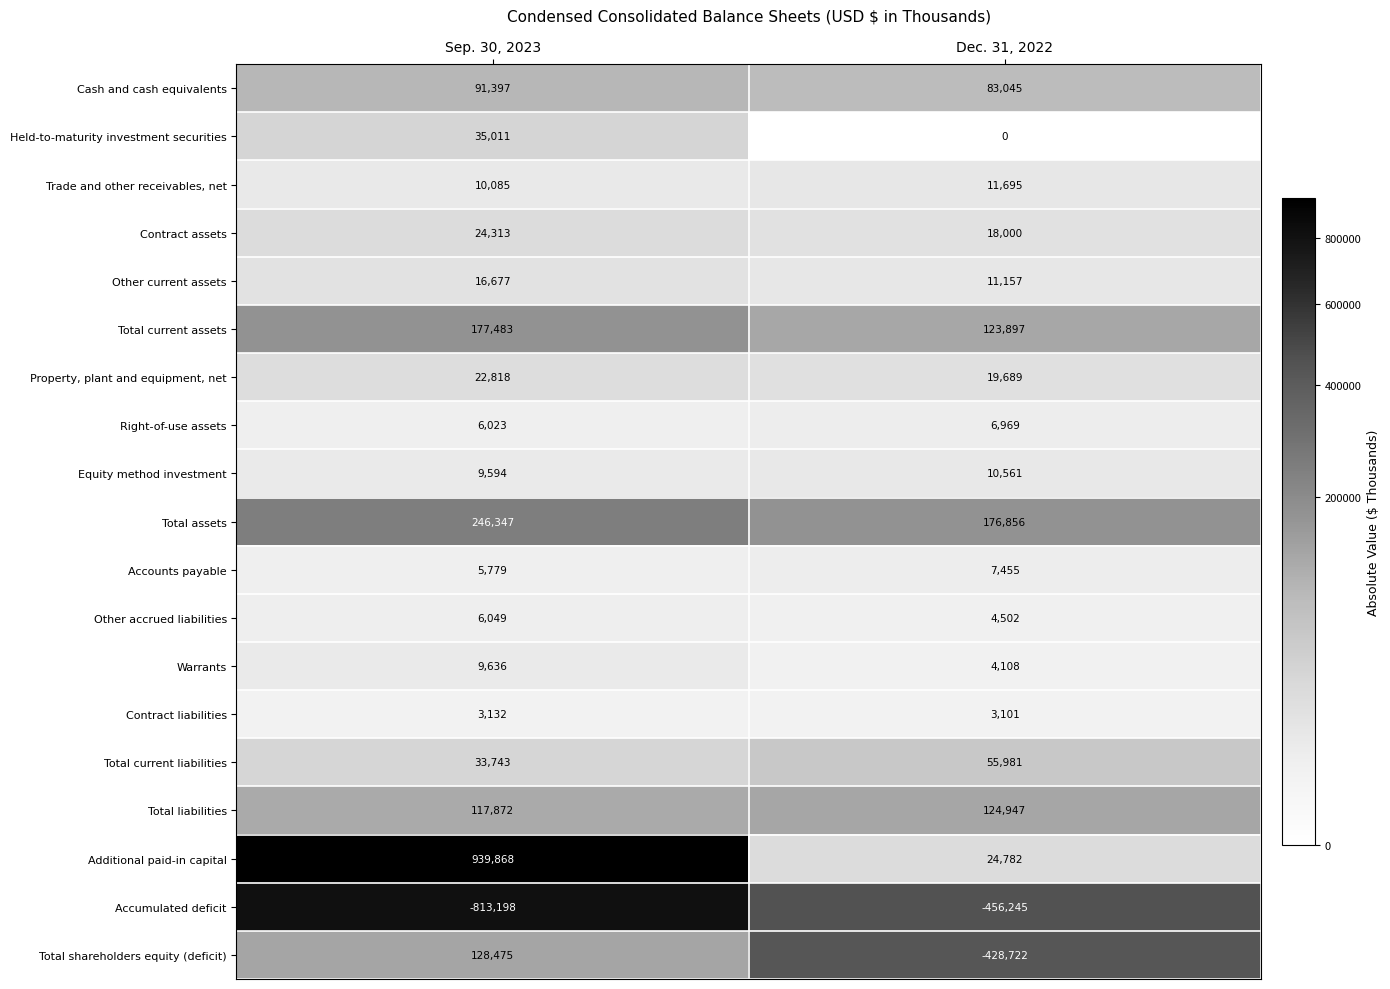

Read the Total current assets value at Sep. 30, 2023, to the nearest 50.

177500